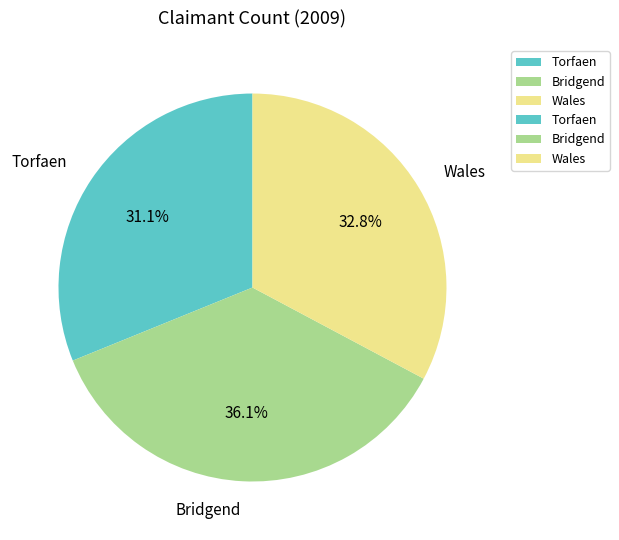

Is there any slice that represents more than half of the pie?

No